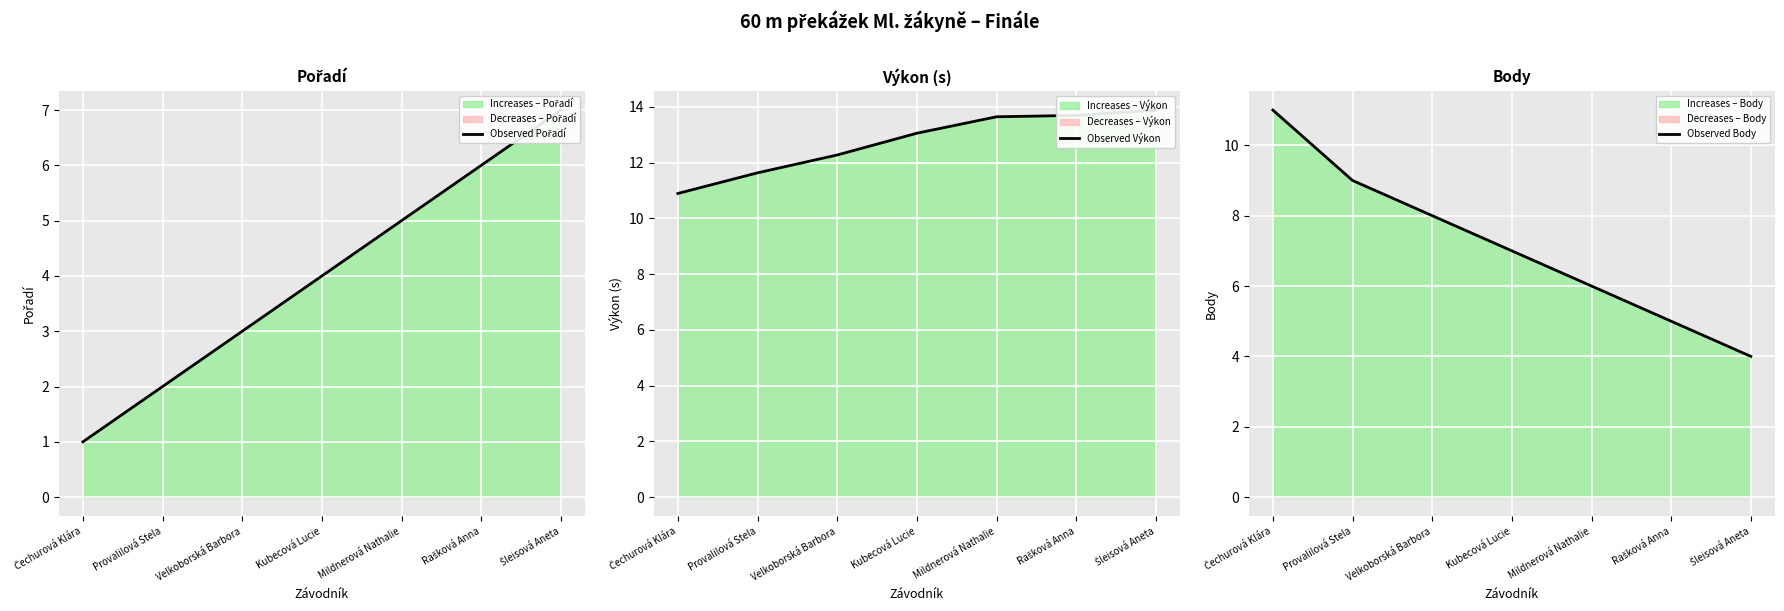

List the series in order of their peak value, highest first.

Observed Výkon, Observed Body, Observed Pořadí